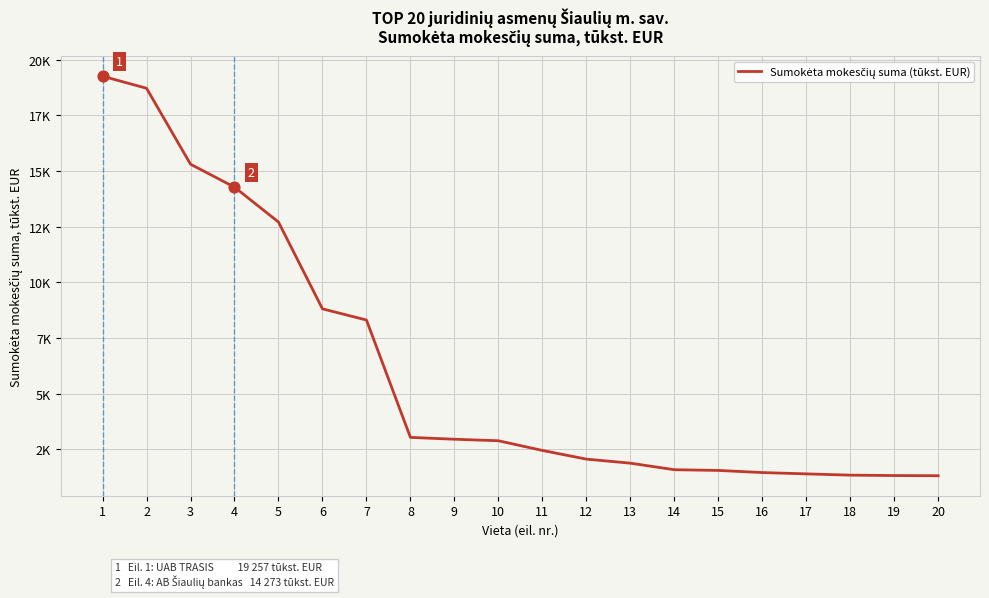

Between 7 and 13, which is larger?

7